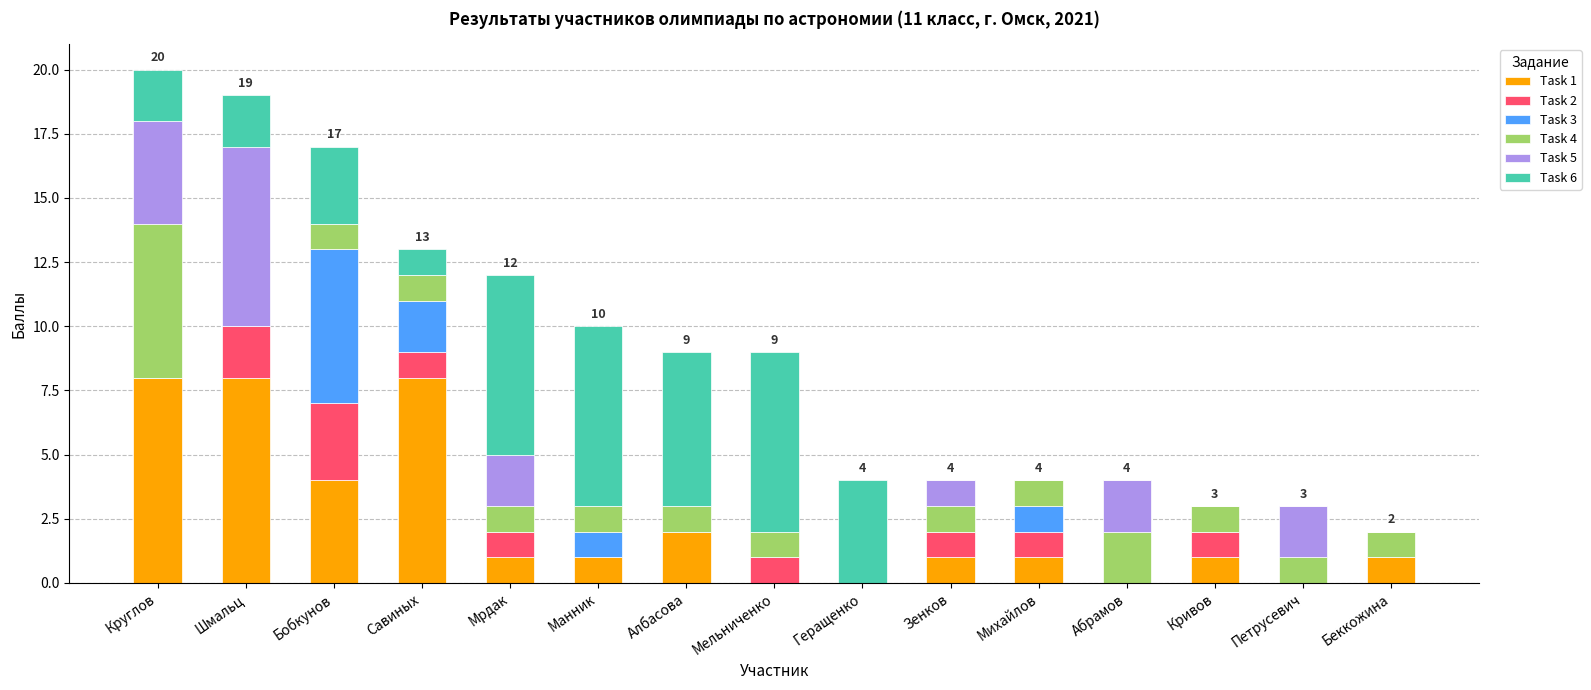

Are the bars grouped side by side (vs. stacked)?

No